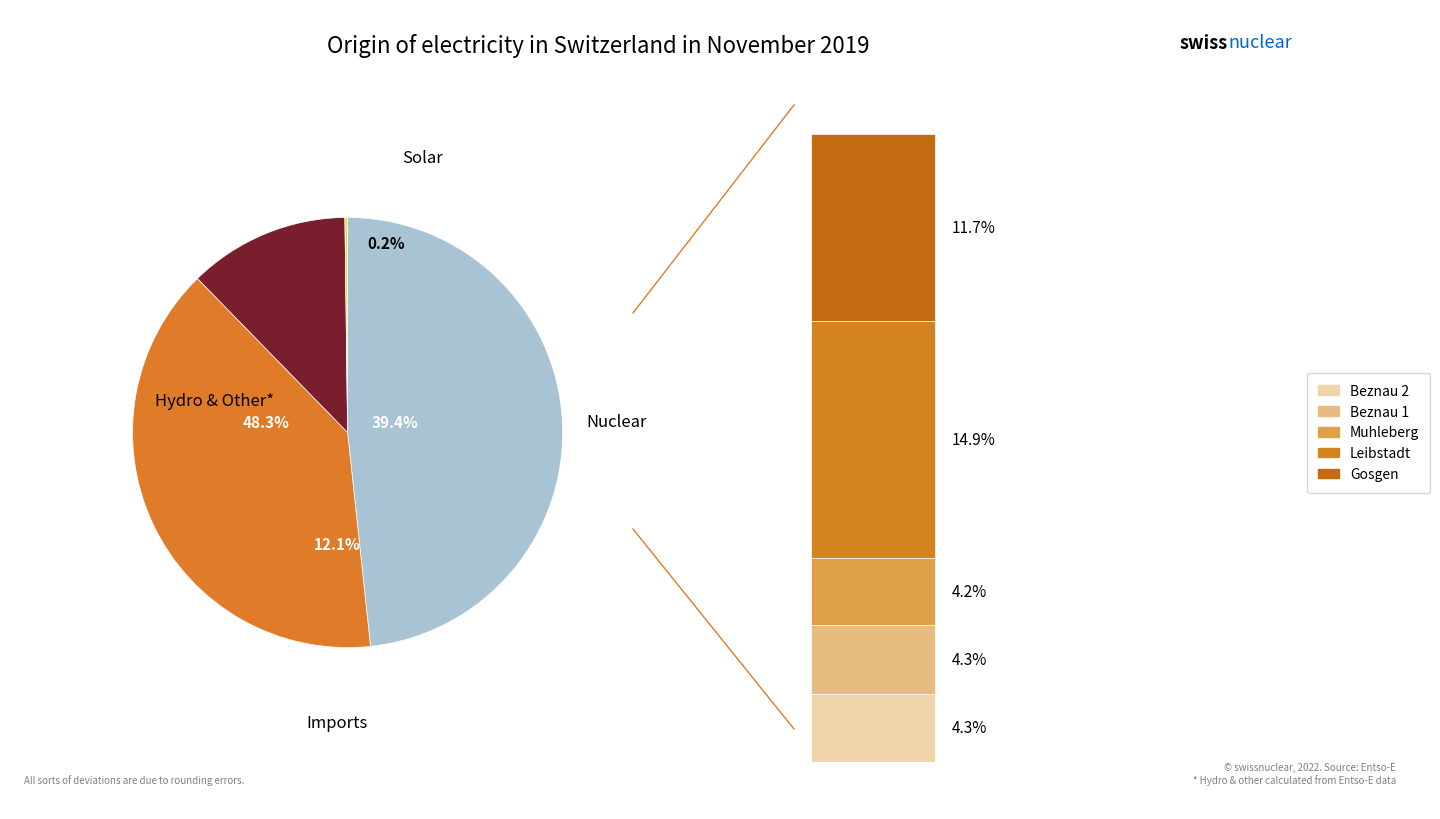

Is it true that 30 is 9% of the pie?

False